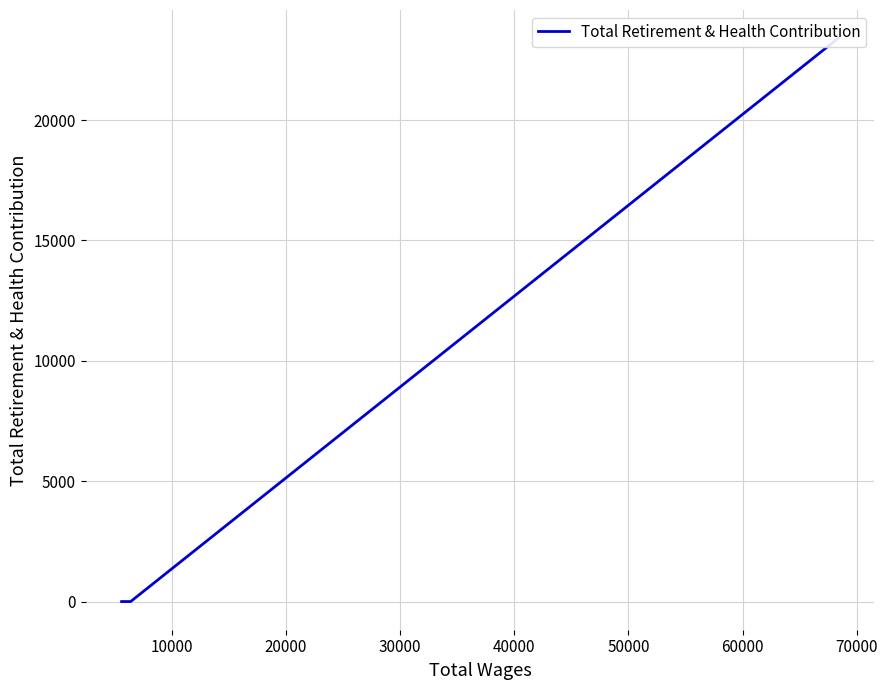

Does the chart have visible grid lines?

Yes